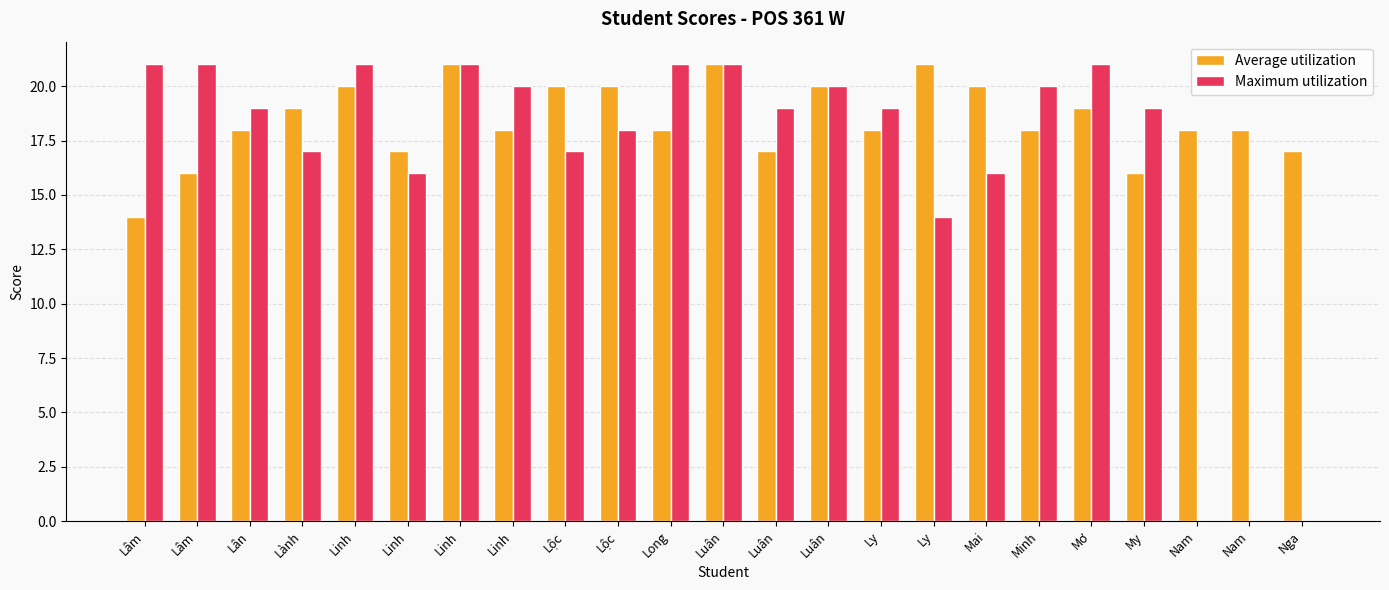

Count the number of categories in the chart.

23